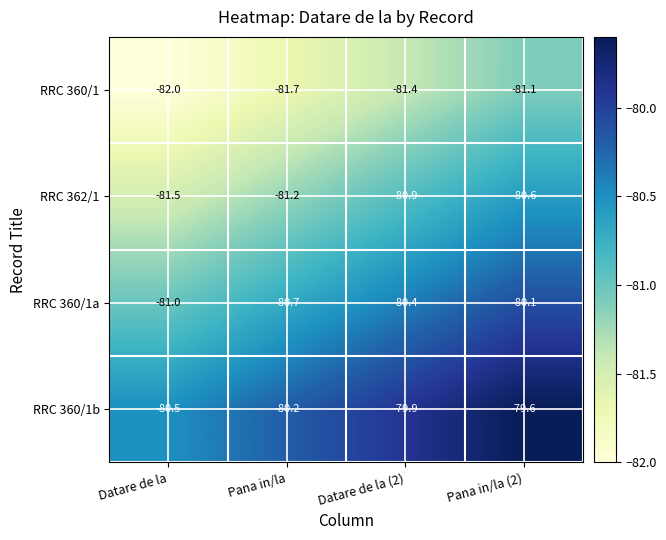

Where is RRC 360/1b nearest to the value -80?

Datare de la (2)